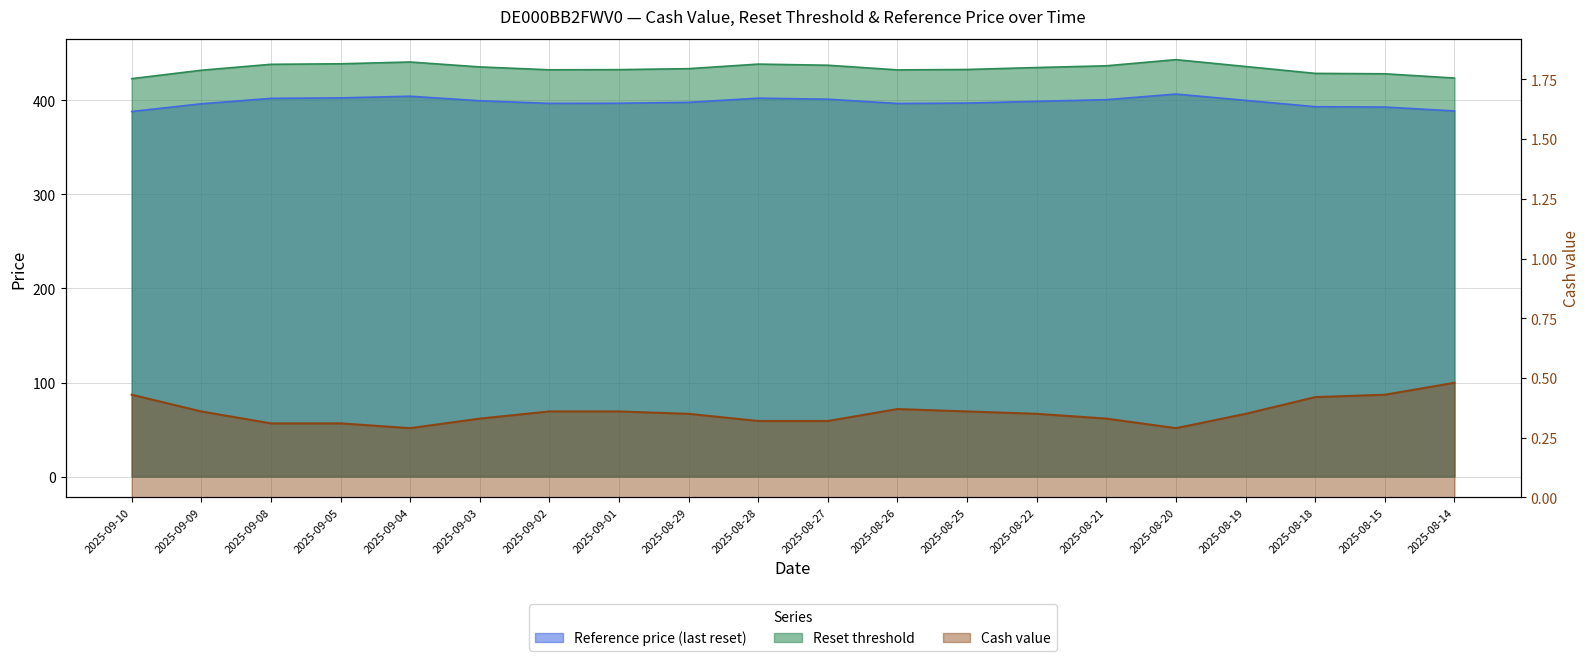

Is it true that Cash value equals 0.3 at 2025-08-22?

True